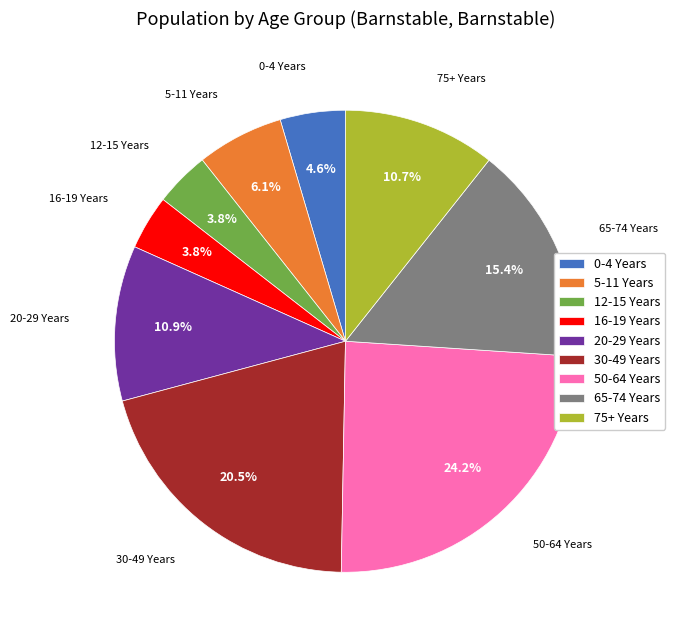

The 30-49 Years slice represents 14% of the pie. True or false?

False